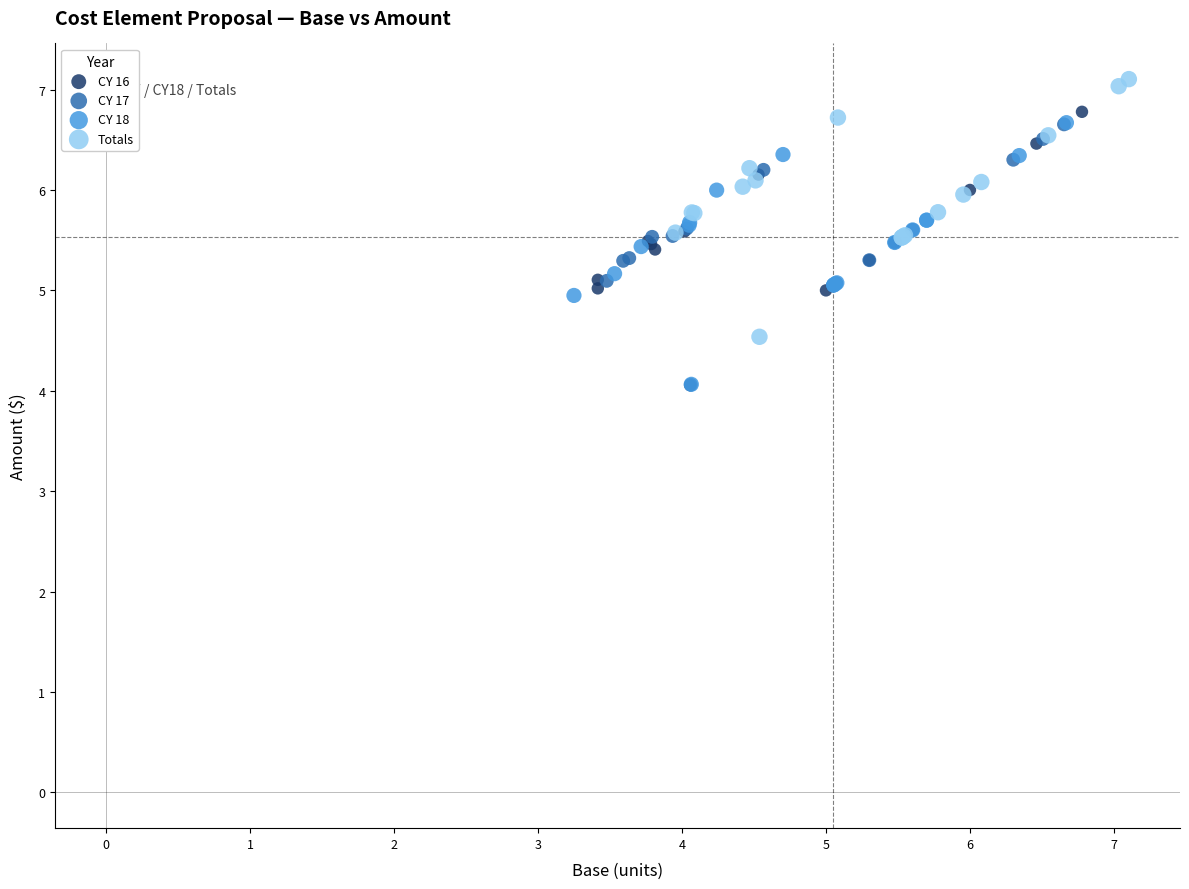

What are all the series names shown in the legend?

CY 16, CY 17, CY 18, Totals